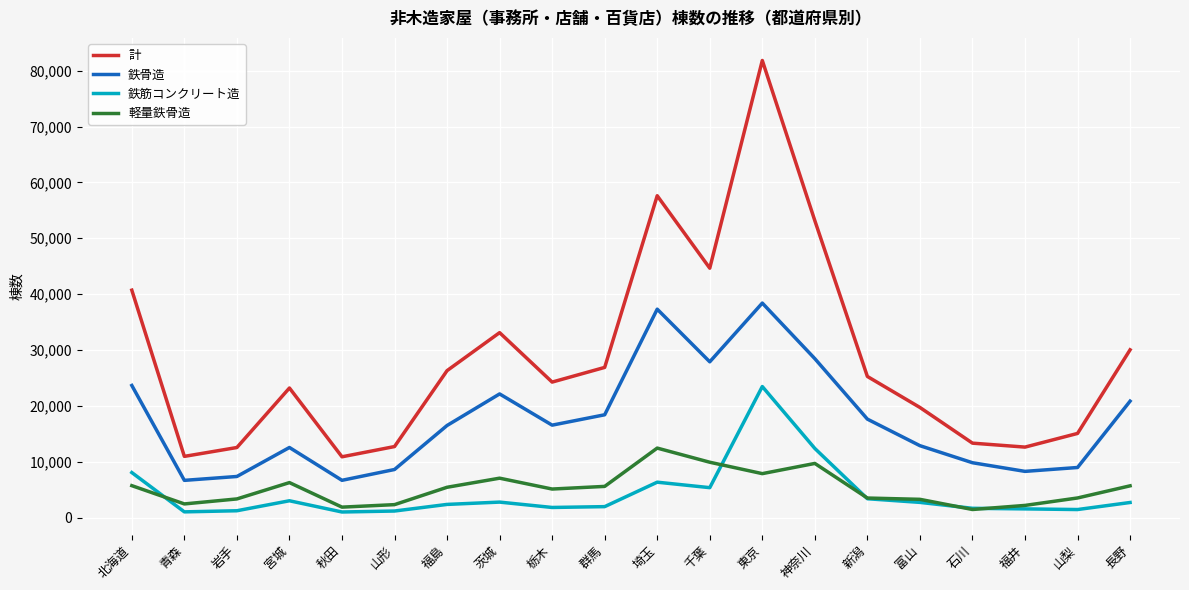

What is the highest value of the 軽量鉄骨造 series?

12433